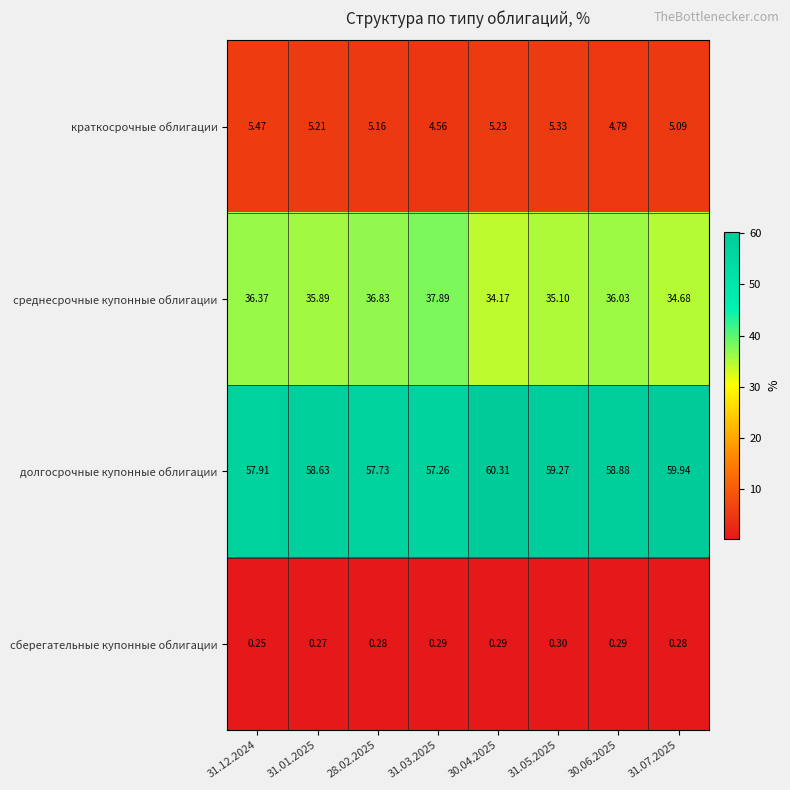

Count the number of categories in the chart.

8